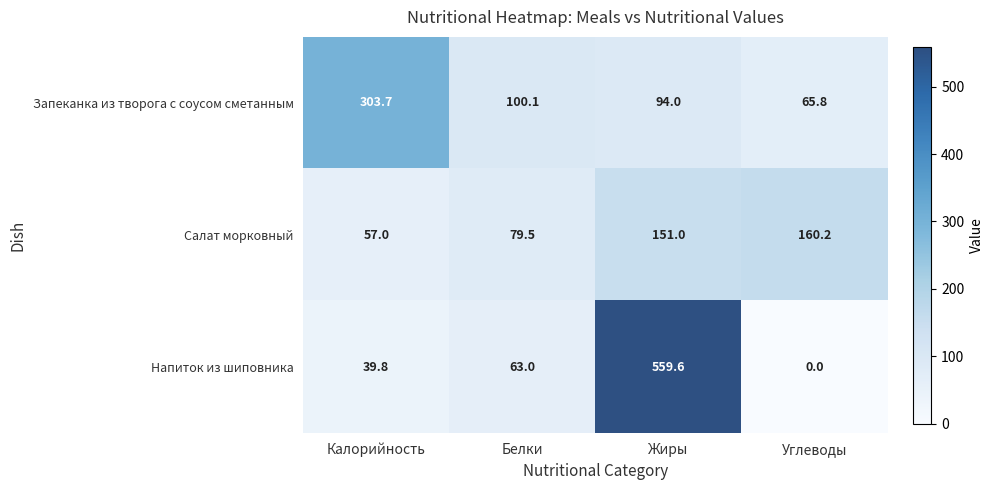

Is it true that Запеканка из творога с соусом сметанным equals 303.7 at Калорийность?

True